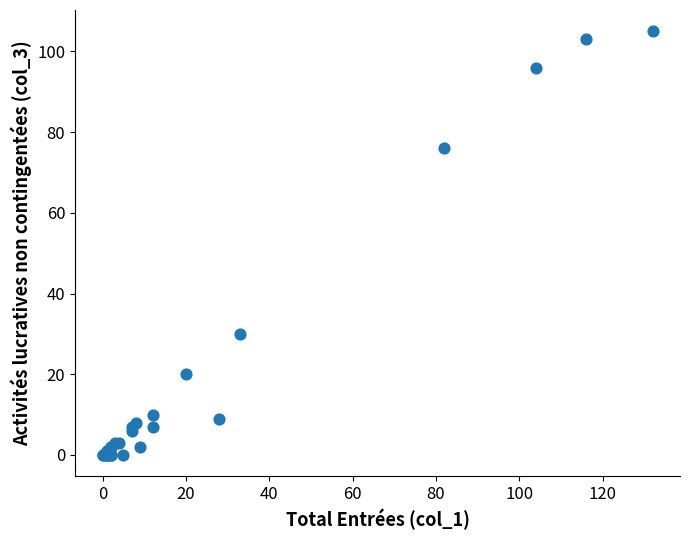

What Y value in the scatter plot is closest to 52?

30